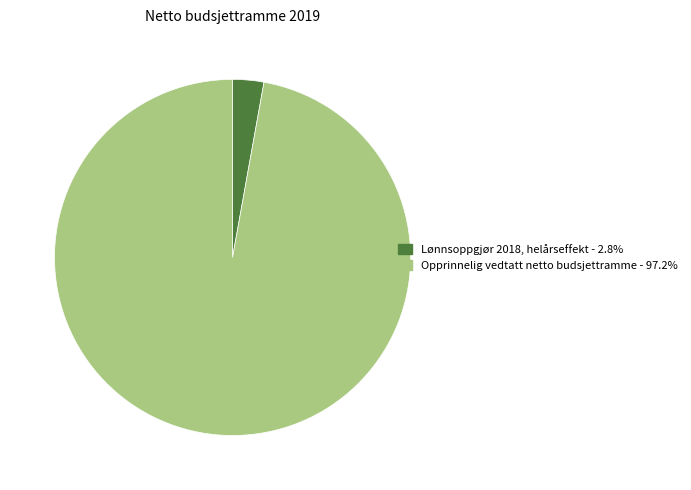

Do Opprinnelig vedtatt netto budsjettramme and Lønnsoppgjør 2018, helårseffekt together represent more than half of the pie?

Yes